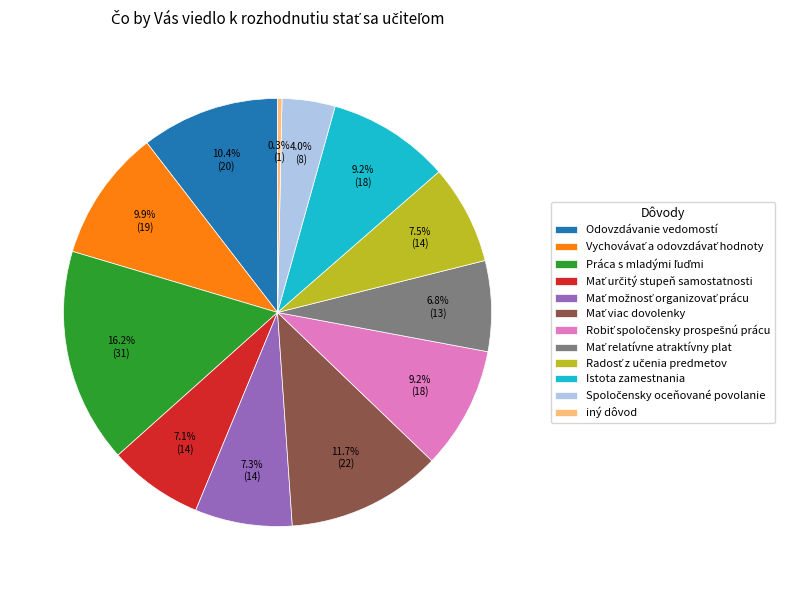

How many segments does this pie chart have?

12